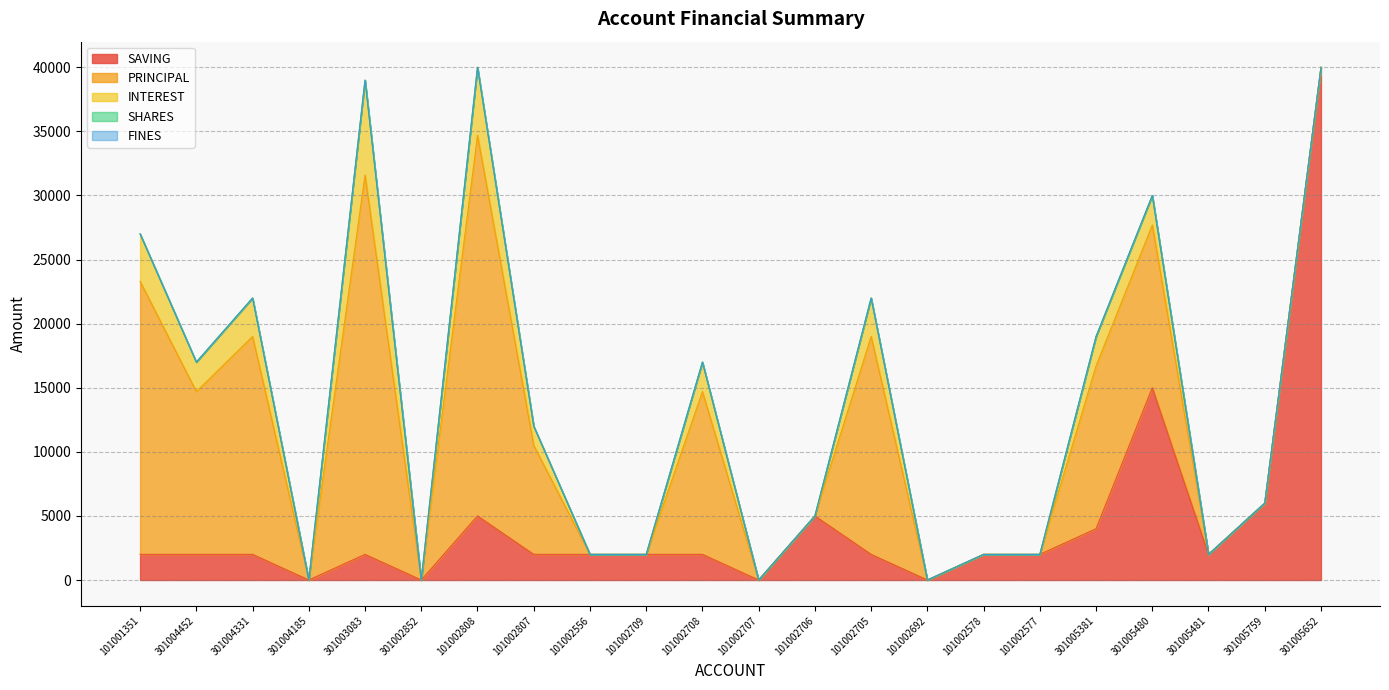

Count the PRINCIPAL values in the range 0 to 12700.

17